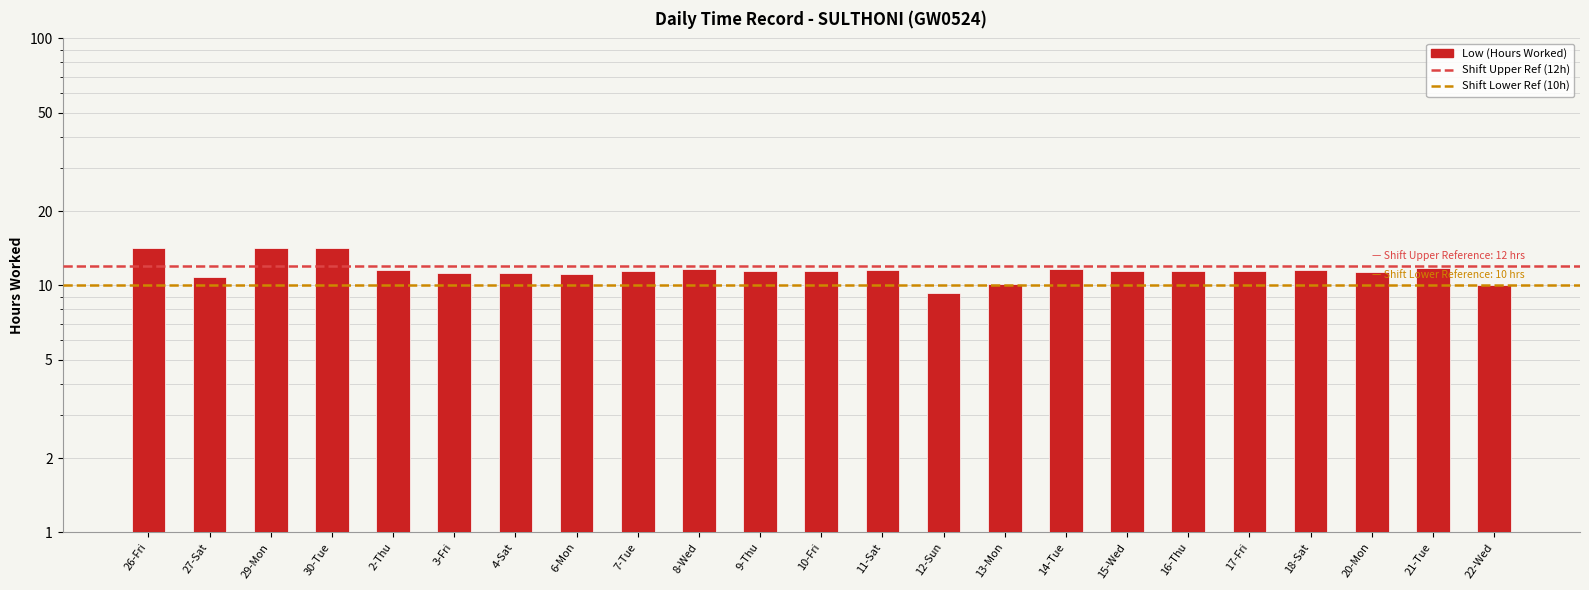

What is the value of the 17th bar from the left?

11.5